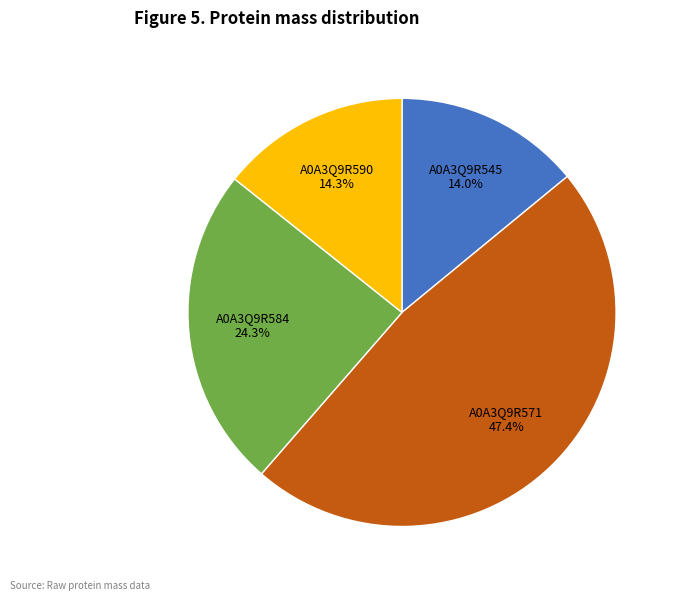

True or false: A0A3Q9R590 accounts for 14% of the total.

True